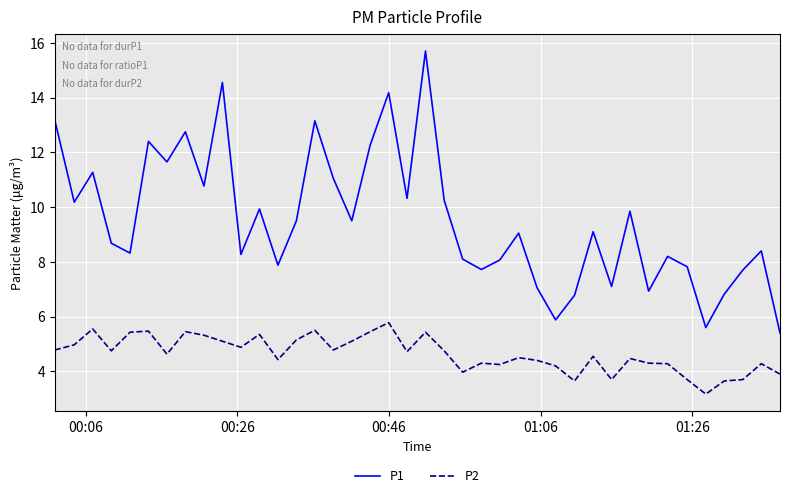

What is the sum of all P2 values?

185.7